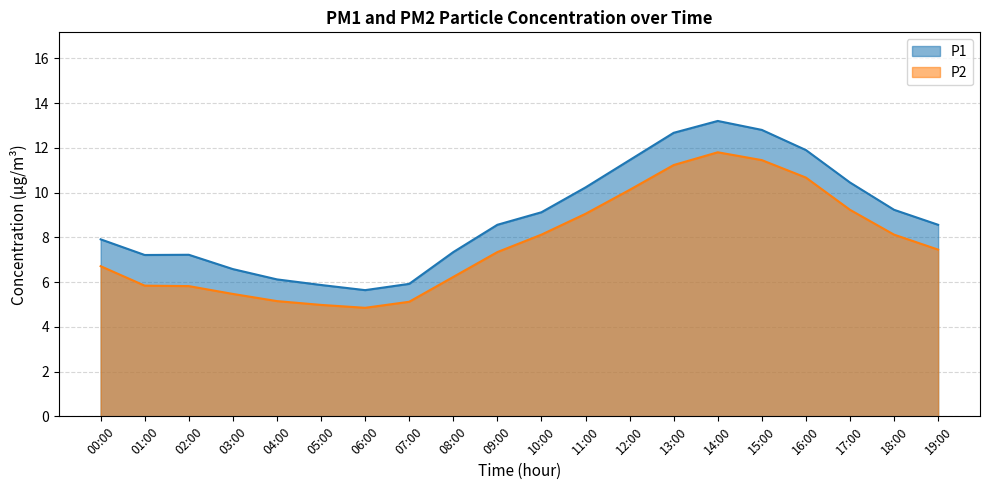

What is the value of the 14th point from the left?

12.7